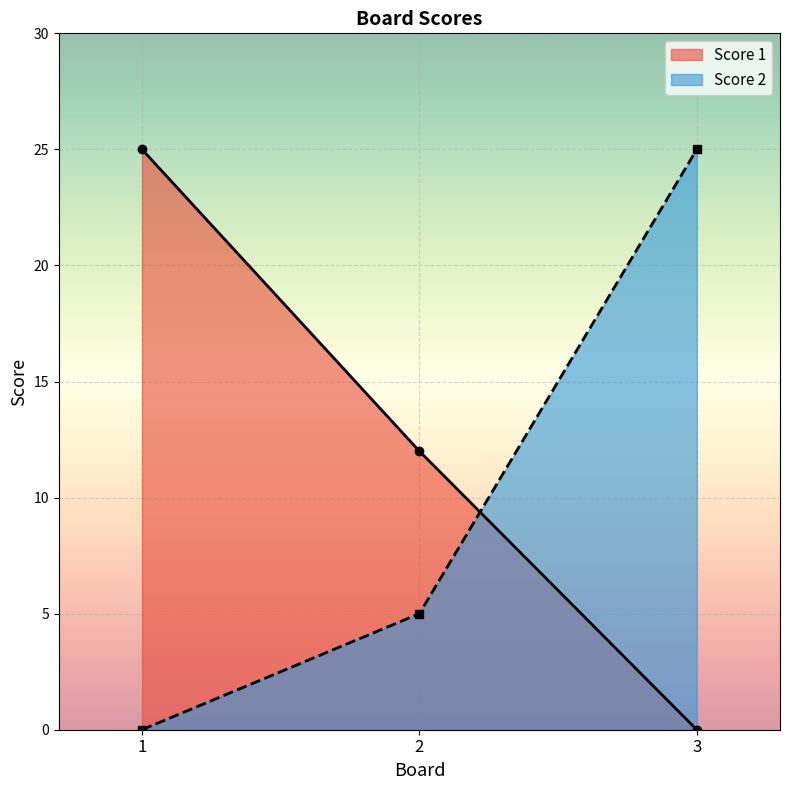

What is the average value of the Score 1 series?

12